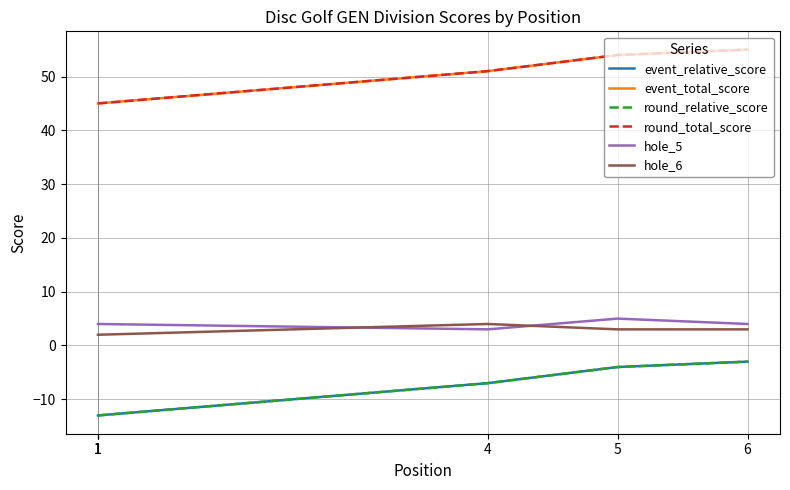

At which category does hole_5 reach its first local peak?

5